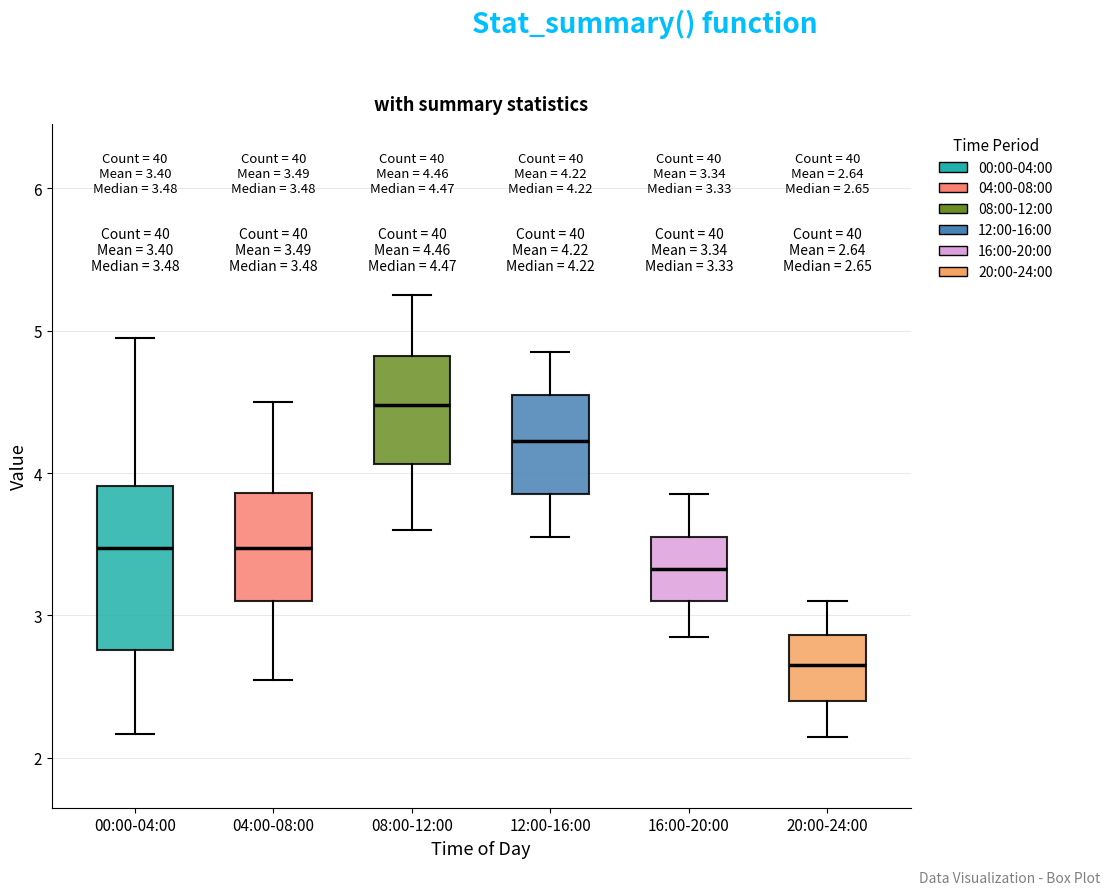

Which box has the highest median line?

08:00-12:00